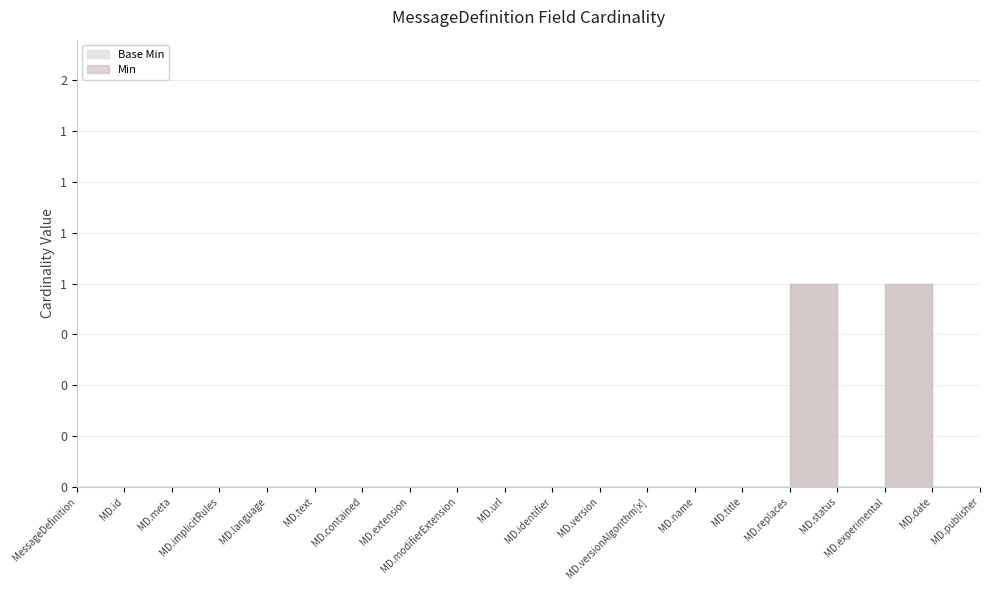

What is the difference between the maximum and minimum values in the Base Min series?

1